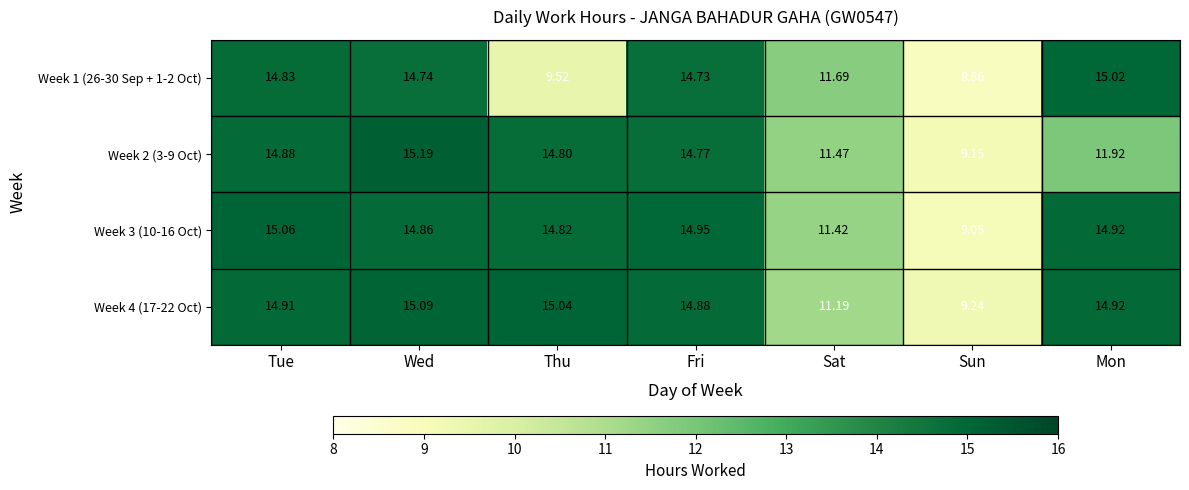

What is the smallest value displayed?

8.9